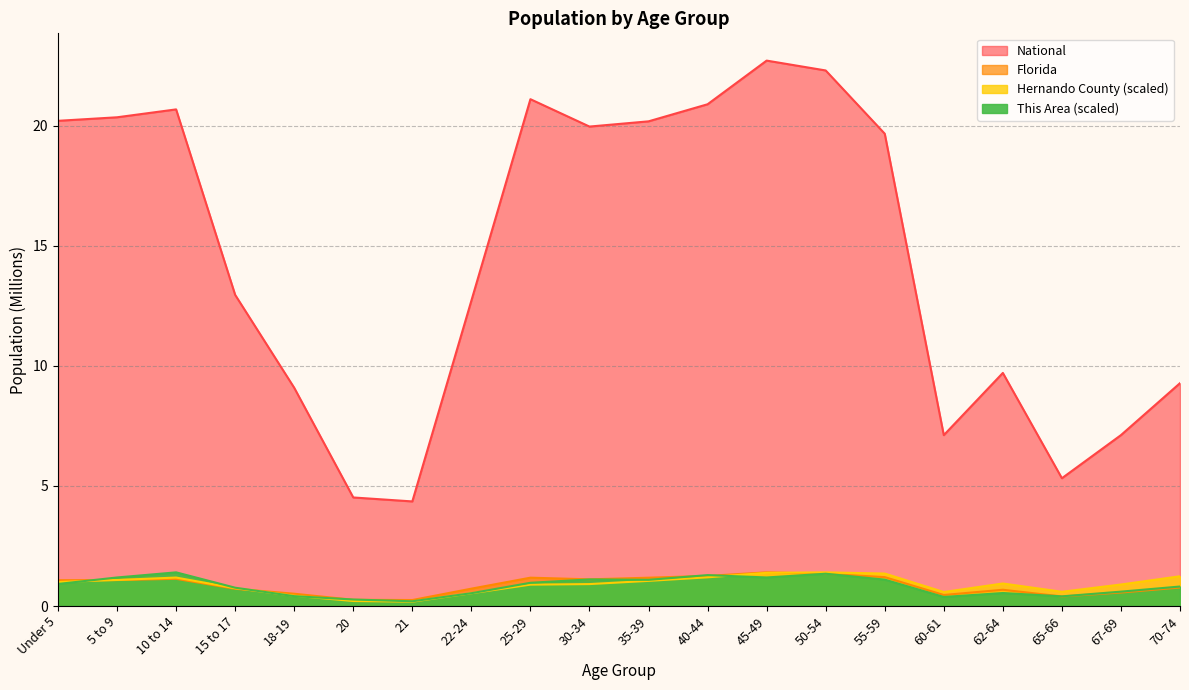

List the series in order of their peak value, highest first.

National, This Area, Hernando County, Florida